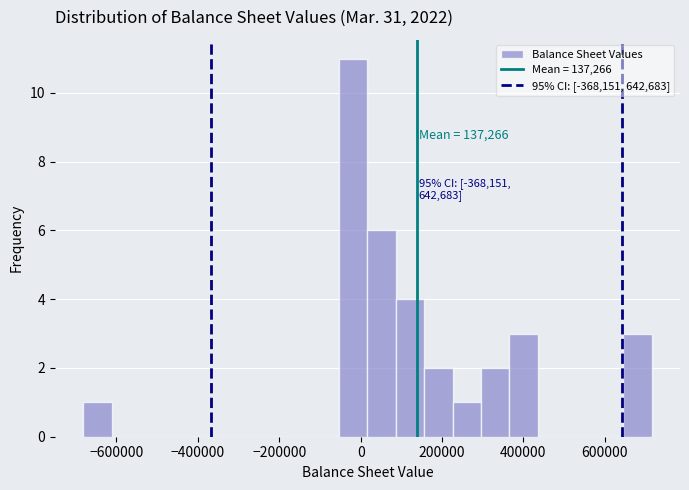

Around what value on the x-axis is the tallest bar? Give the approximate position of its centre, as read against the axis.

-20000